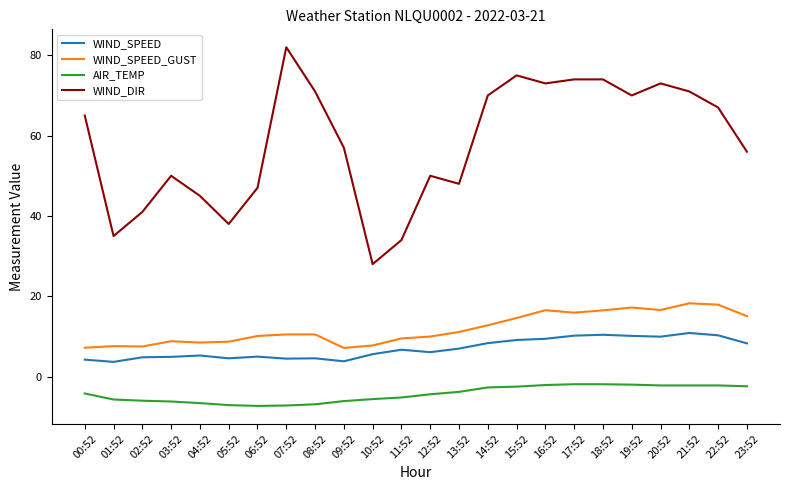

True or false: WIND_DIR and WIND_SPEED_GUST cross at least once.

False